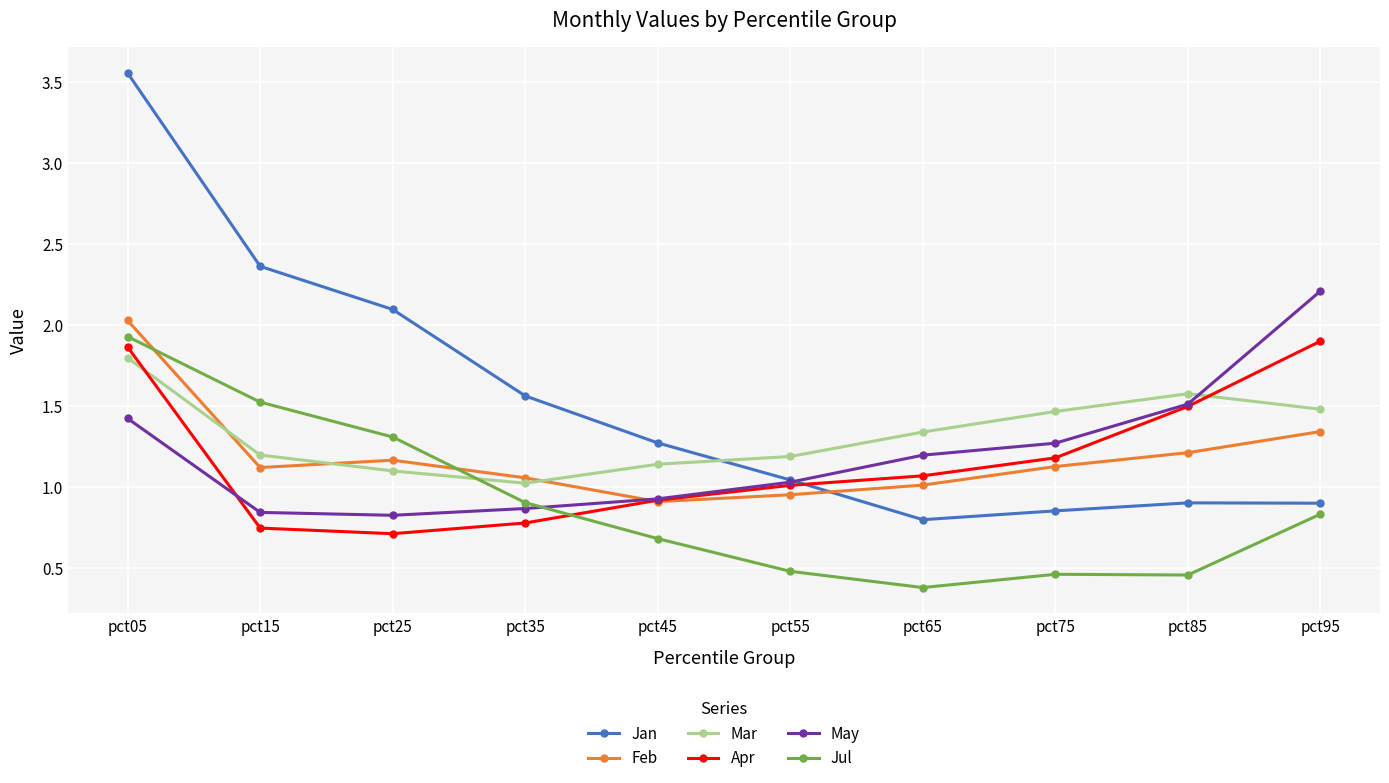

At how many categories does at least one series exceed 2?

4